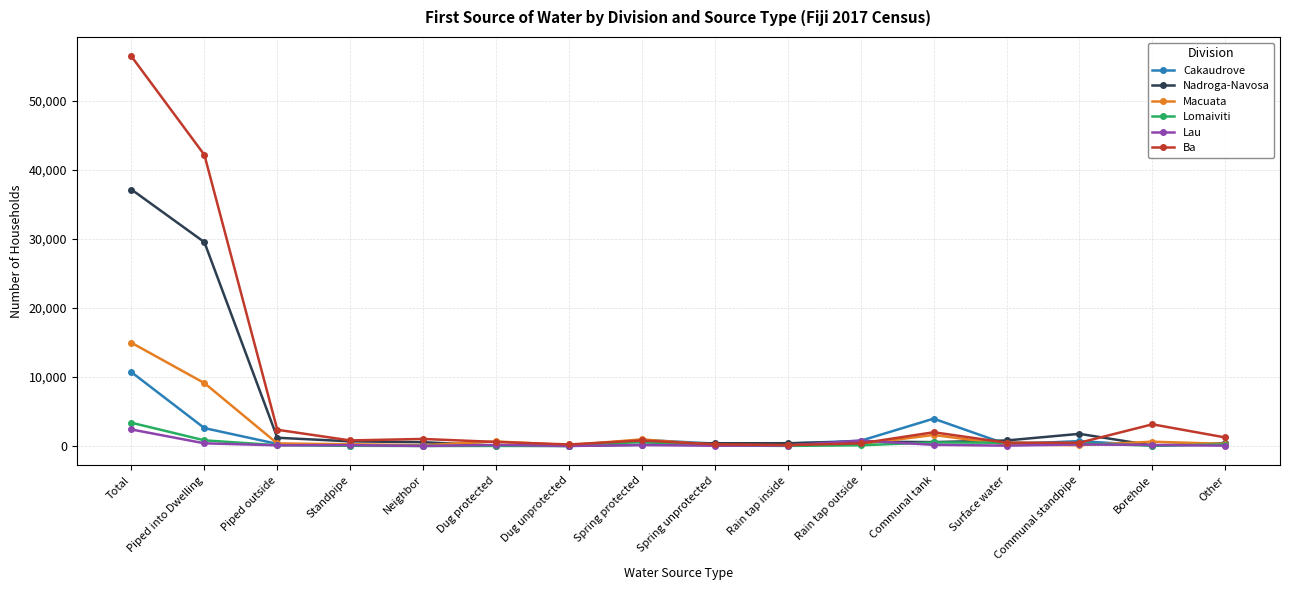

At which category is the sum across all series the highest?

Total